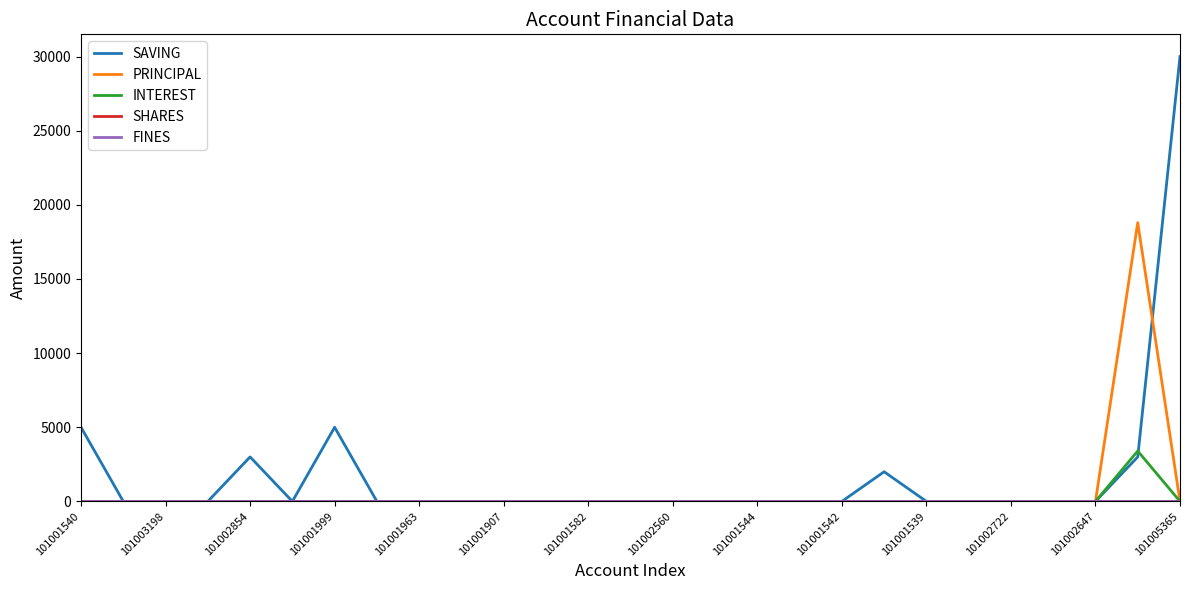

Which series has the largest range (max minus min)?

SAVING